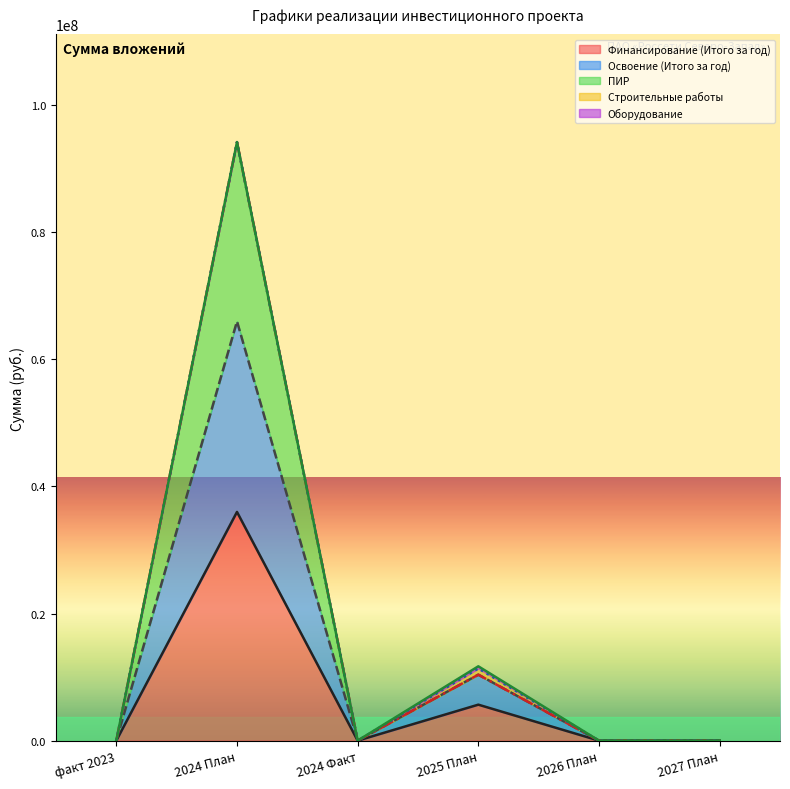

What is the label of the 5th point from the left?

2026 План